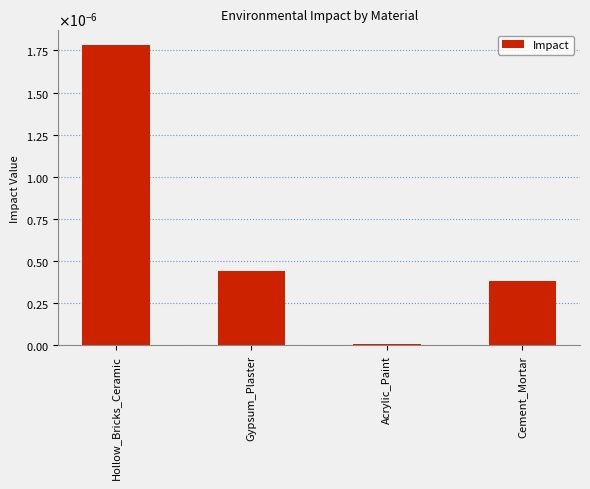

Rank the categories by value from lowest to highest.

Acrylic_Paint, Cement_Mortar, Gypsum_Plaster, Hollow_Bricks_Ceramic